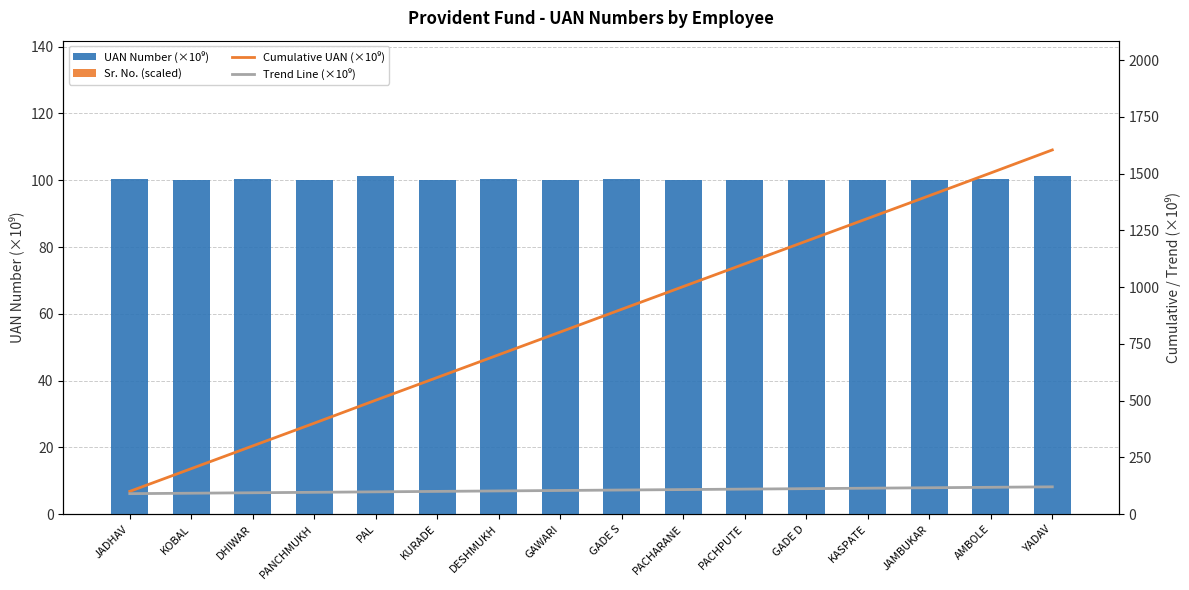

What is the difference between the highest and lowest values at KASPATE?

1302.8